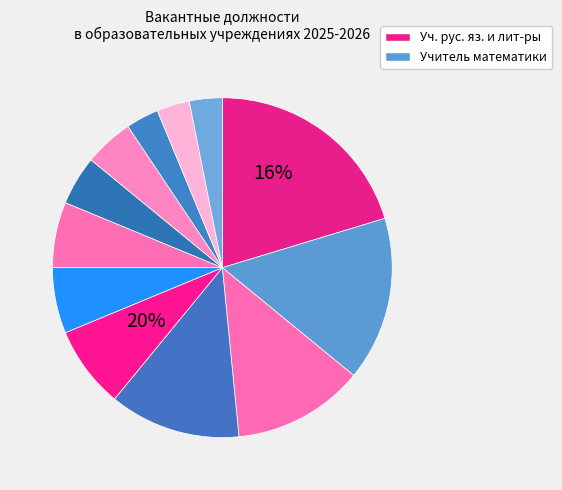

Count the number of slices in the pie.

12